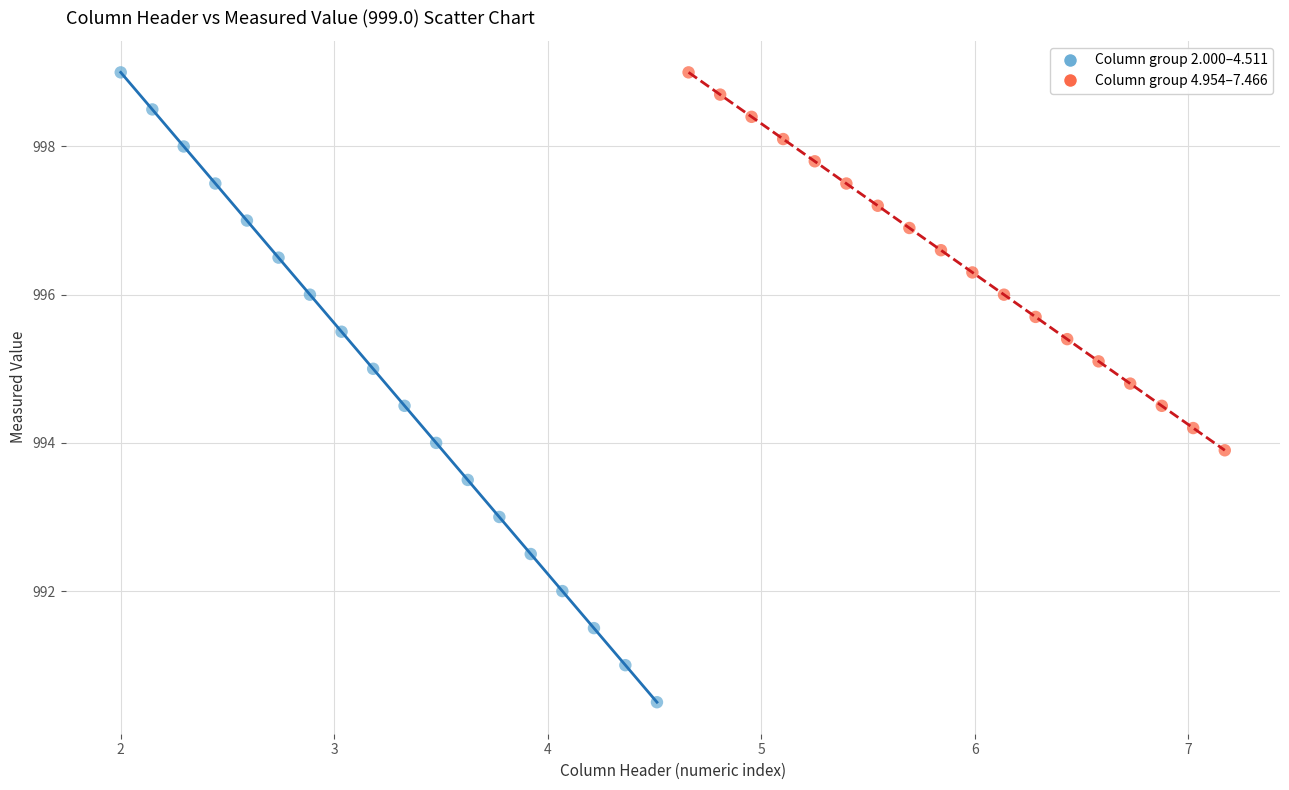

Which series contains the lowest Y value?

Column group 2.000–4.511